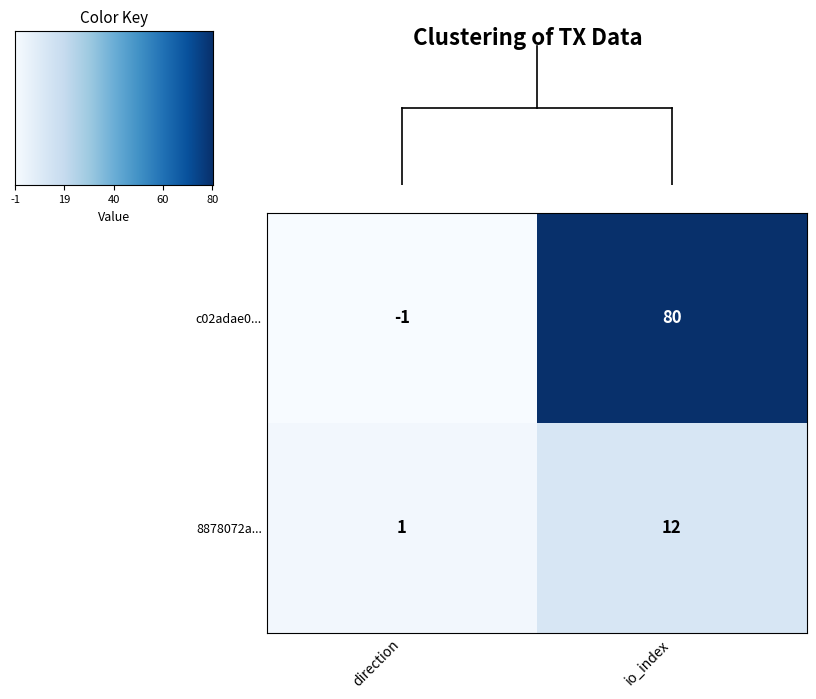

Which category has the highest value across all series?

io_index